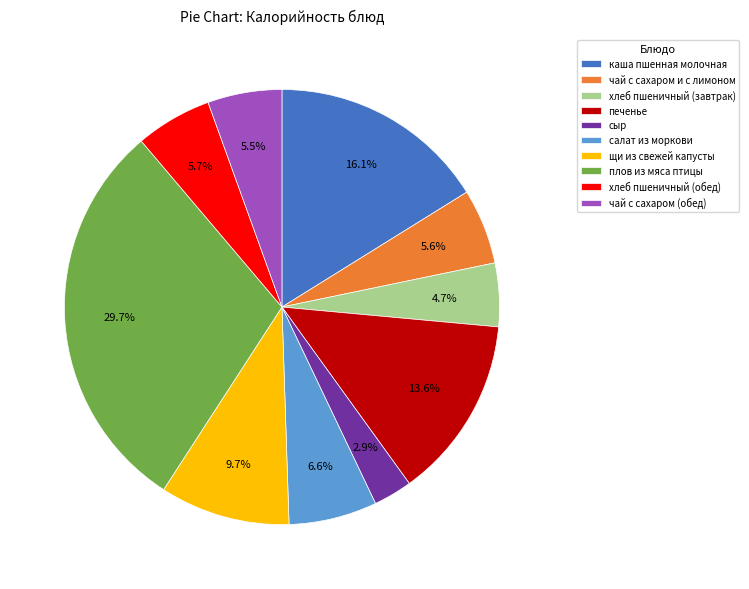

Approximately how many times larger is the value at печенье compared to чай с сахаром и с лимоном?

2.4